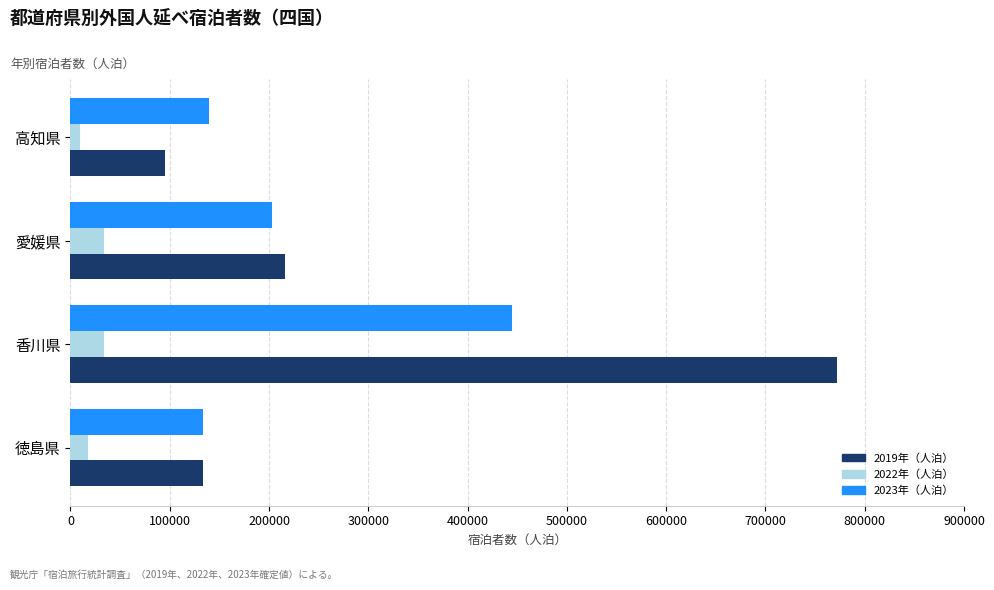

How many data points in 2023年（人泊） are less than 202950?

2